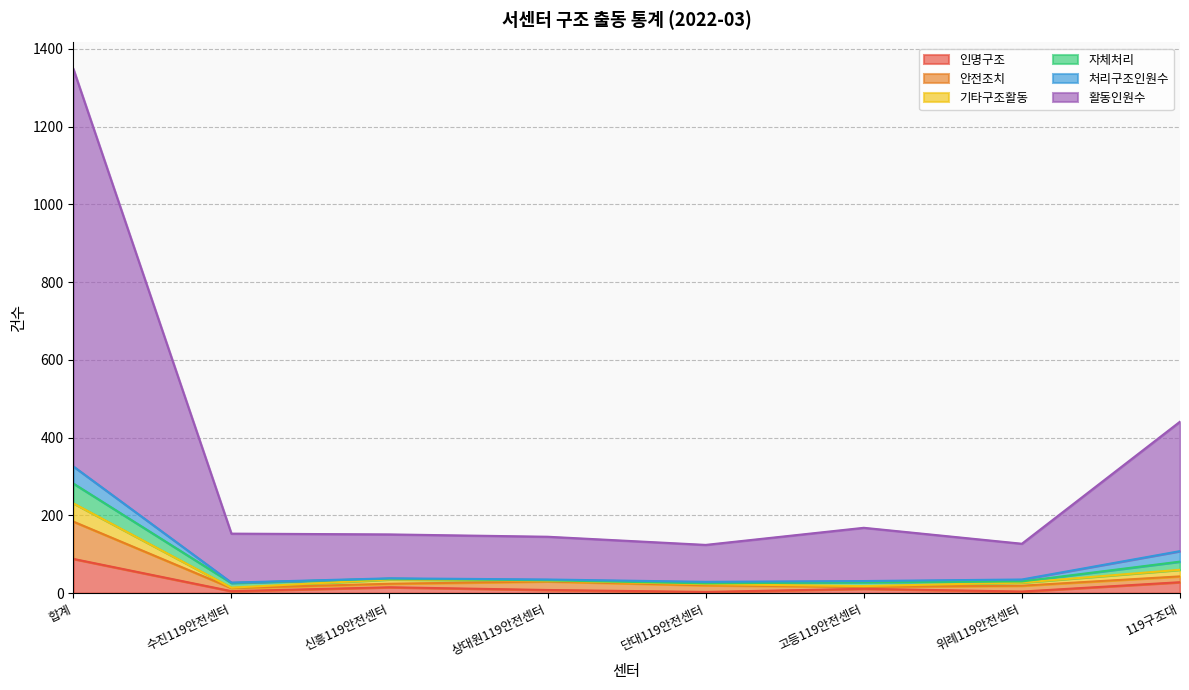

At which category is the sum across all series the highest?

합계